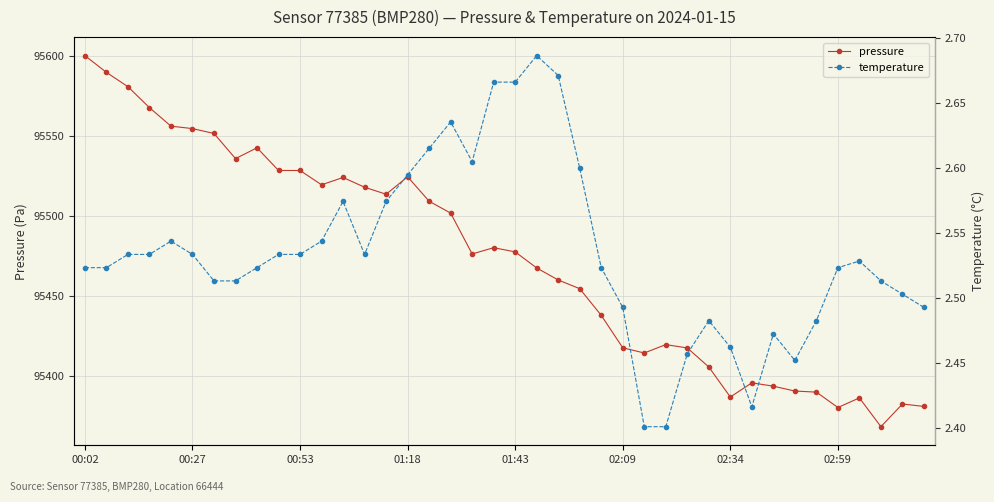

What position from the right is 29?

11